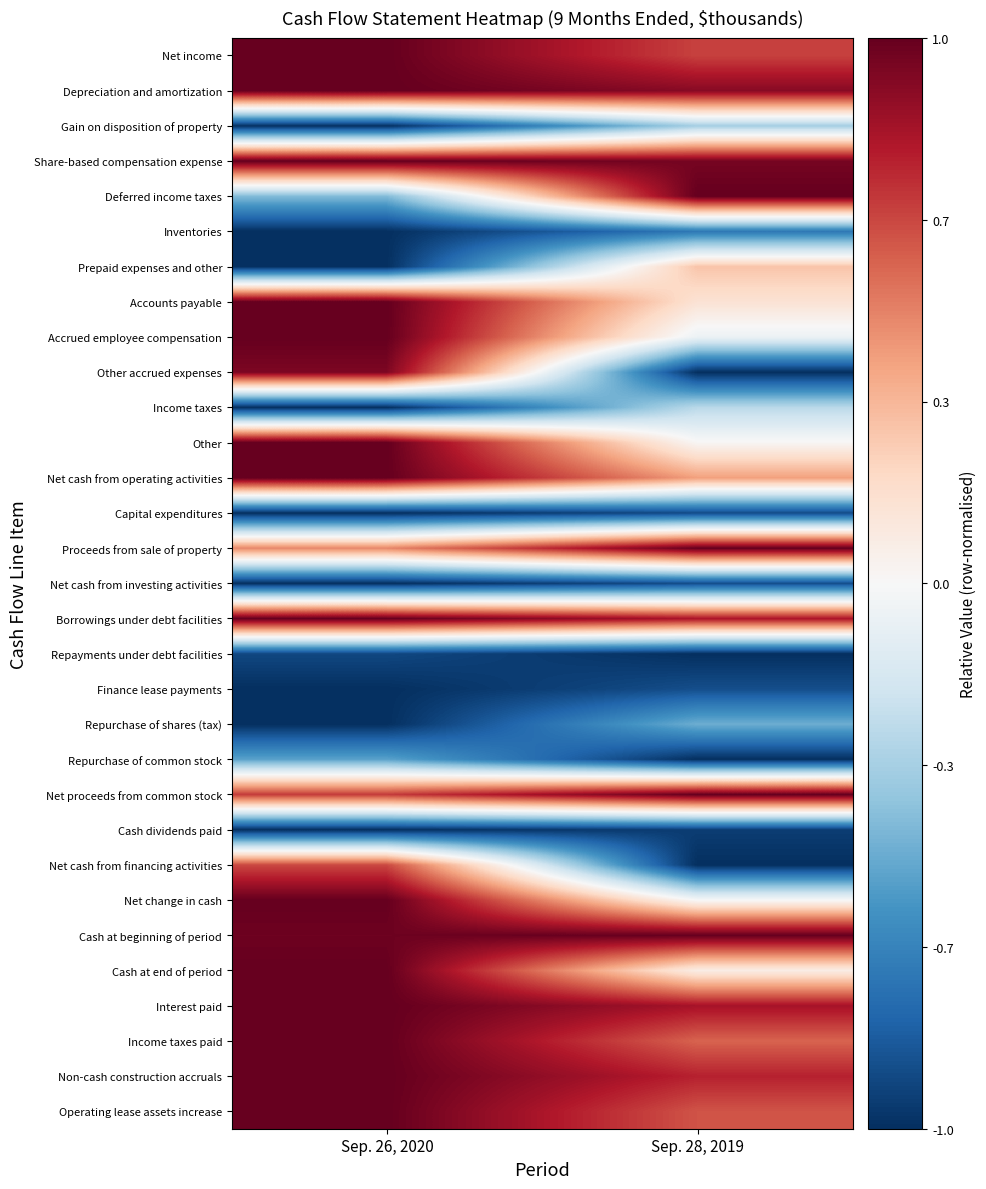

What is the spread (max minus min) of values at Sep. 28, 2019?

2.0